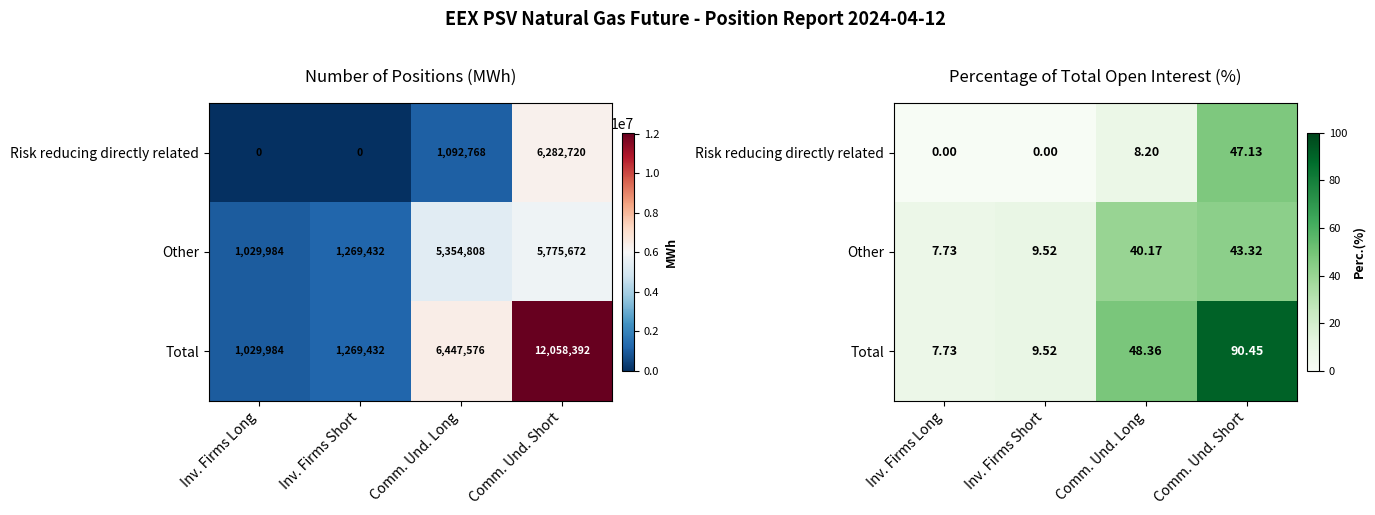

What is the sum of all Risk reducing directly related values?

55.3